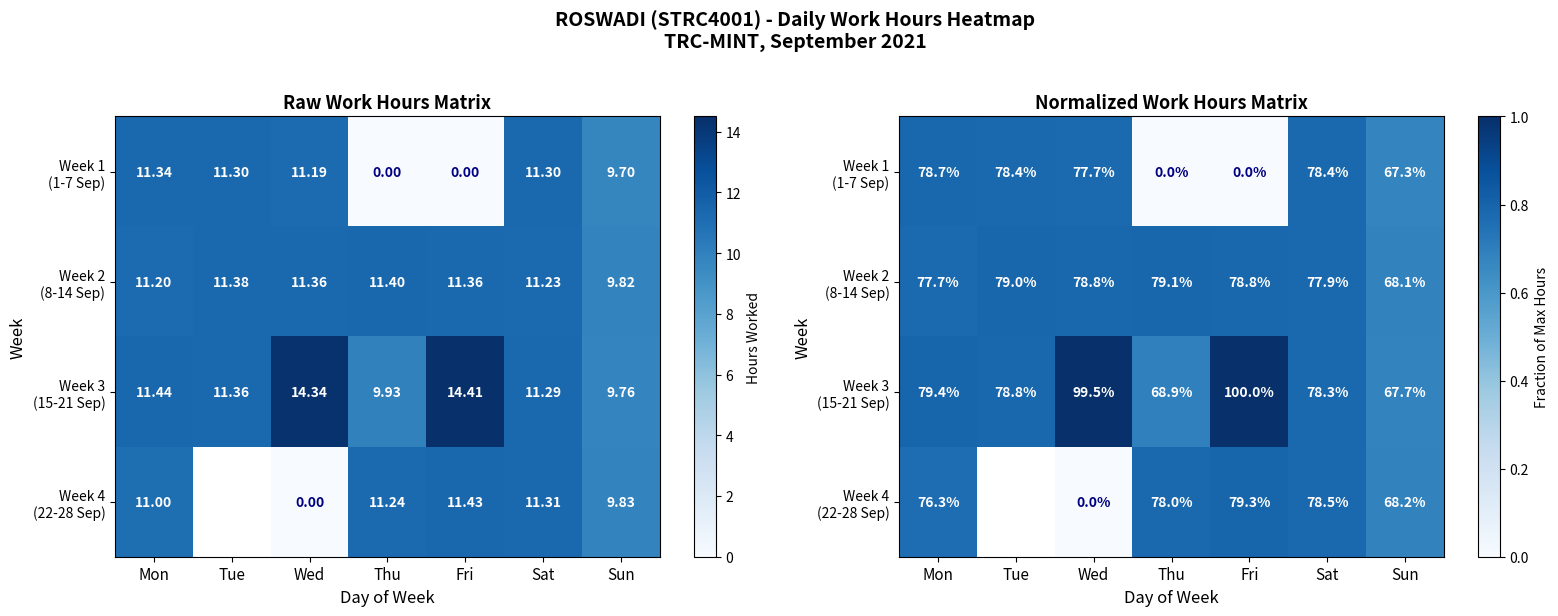

The value of Week 1 (1-7 Sep) at Sun is 0.3. True or false?

False